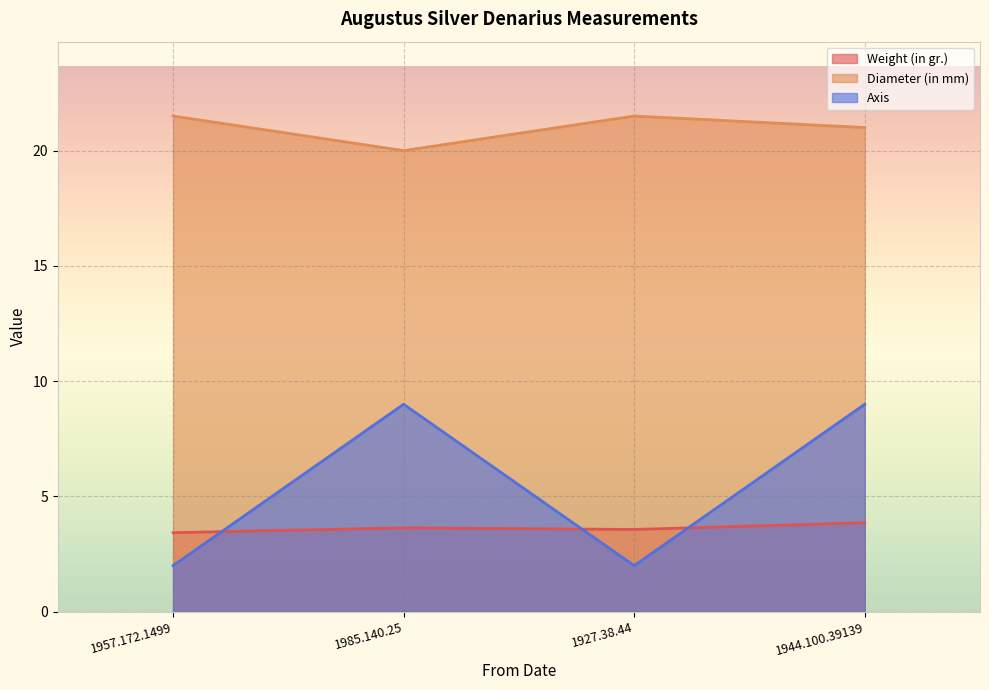

How many values in the Diameter (in mm) series are below 21?

1